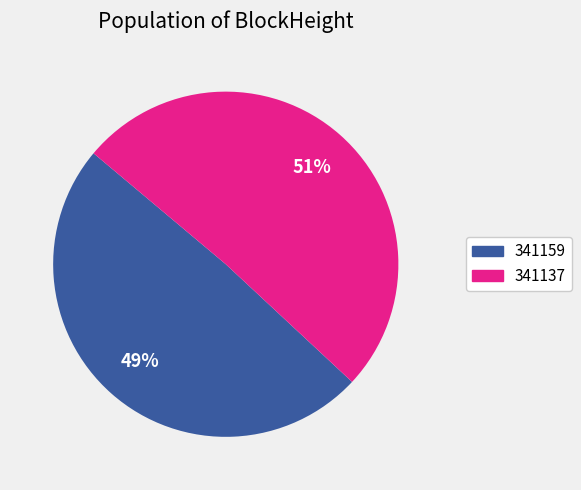

True or false: 341137 accounts for 93% of the total.

False